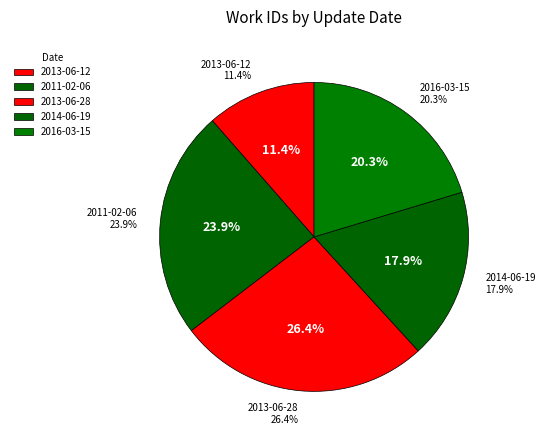

How much of the chart is everything except 2014-06-19?

82.1%